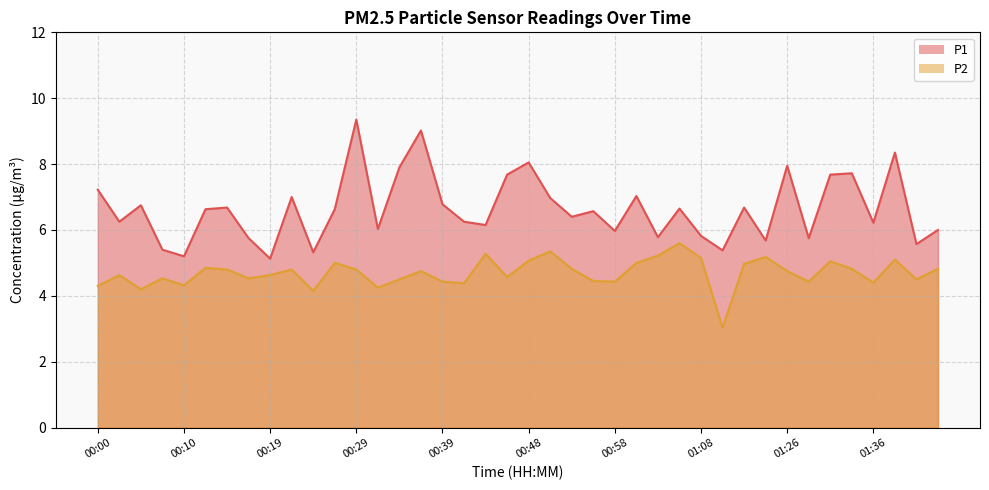

What is the total value across all series at 00:27?

11.6